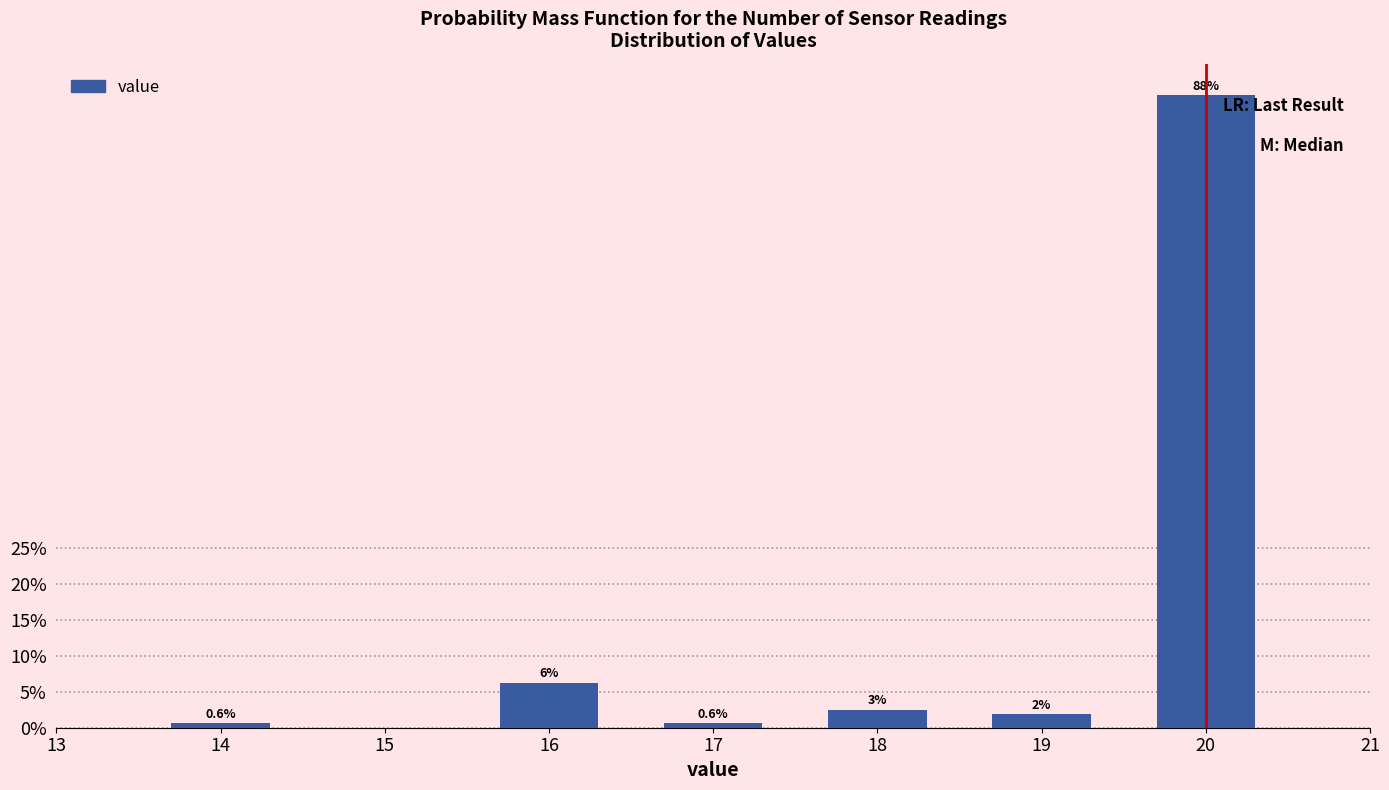

What is the value of the 3rd bar from the left?

0.6